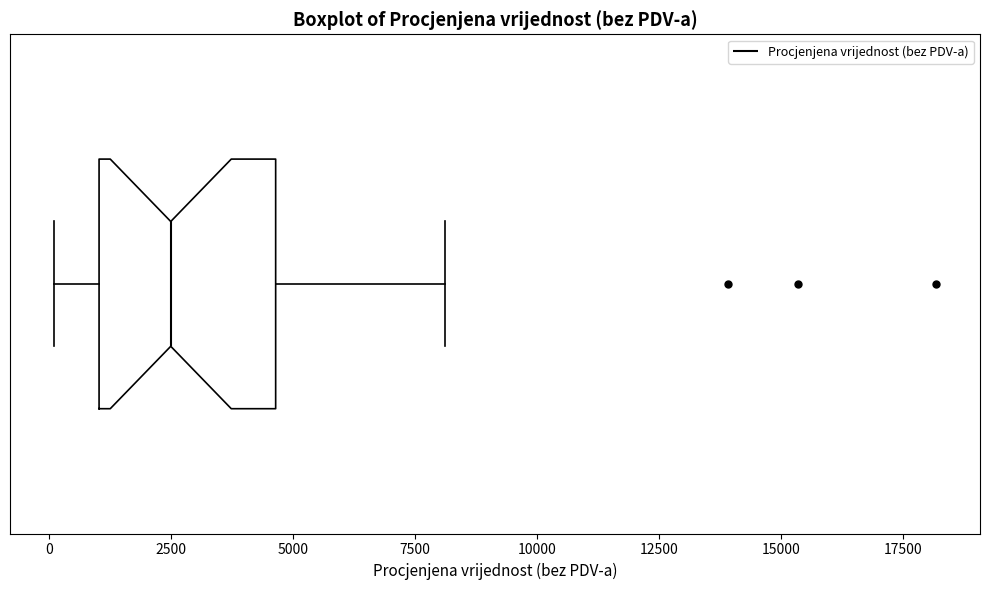

Where is the left edge of the box on the x-axis? The values are not printed on the chart, so give them approximately, as read against the axis.

1000